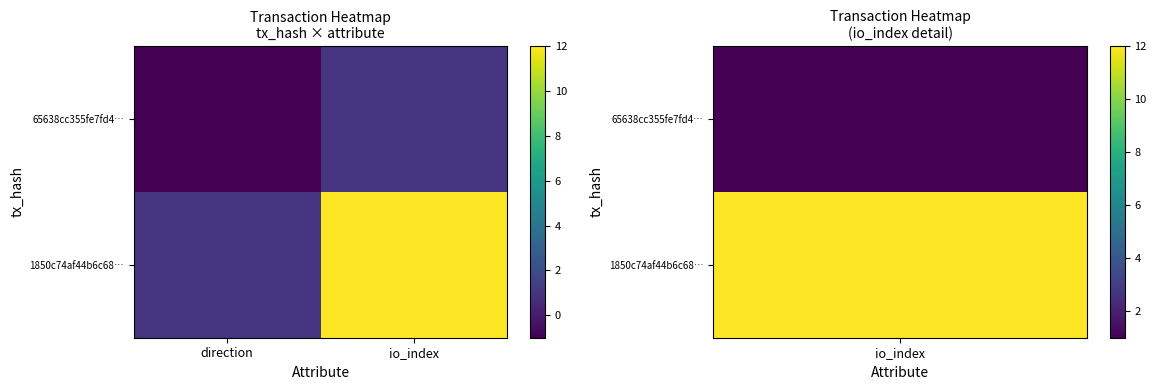

Rank the series at direction from lowest to highest value.

65638cc355fe7fd4…, 1850c74af44b6c68…